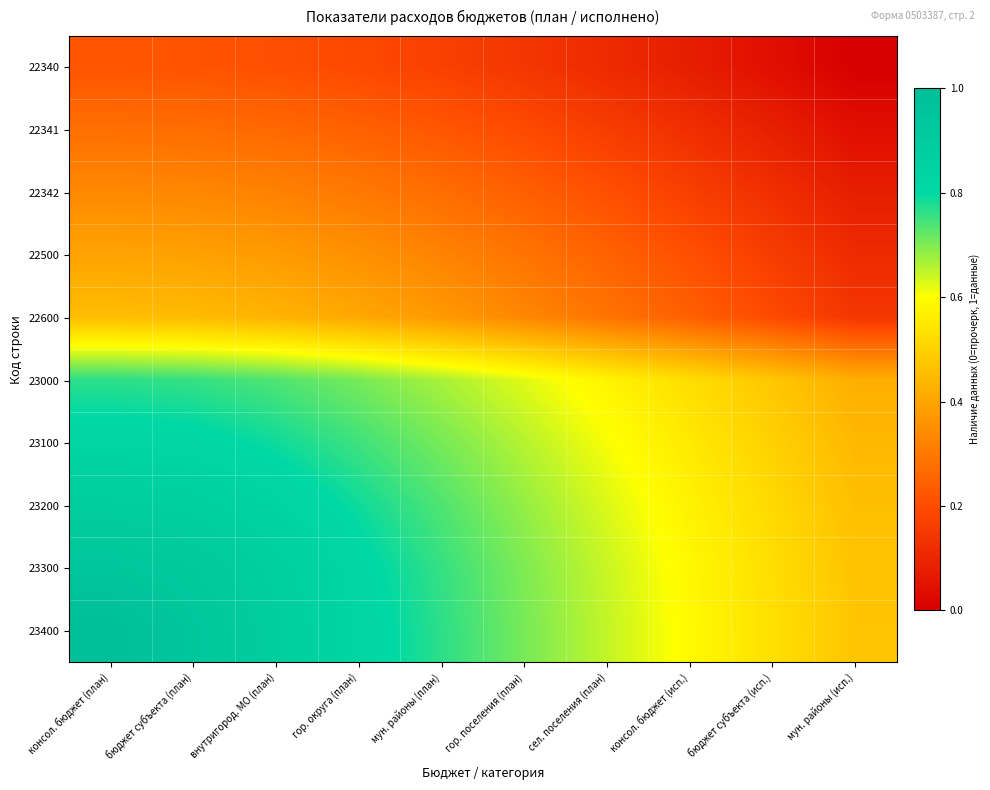

Reading right to left, transcribe all the data shown in this chart.

22340: мун. районы (исп.)=0.0	бюджет субъекта (исп.)=0.0	консол. бюджет (исп.)=0.1	сел. поселения (план)=0.1	гор. поселения (план)=0.1	мун. районы (план)=0.2	гор. округа (план)=0.2	внутригород. МО (план)=0.2	бюджет субъекта (план)=0.2	консол. бюджет (план)=0.2
22341: мун. районы (исп.)=0.0	бюджет субъекта (исп.)=0.1	консол. бюджет (исп.)=0.1	сел. поселения (план)=0.2	гор. поселения (план)=0.2	мун. районы (план)=0.2	гор. округа (план)=0.2	внутригород. МО (план)=0.3	бюджет субъекта (план)=0.3	консол. бюджет (план)=0.3
22342: мун. районы (исп.)=0.1	бюджет субъекта (исп.)=0.1	консол. бюджет (исп.)=0.2	сел. поселения (план)=0.2	гор. поселения (план)=0.2	мун. районы (план)=0.3	гор. округа (план)=0.3	внутригород. МО (план)=0.3	бюджет субъекта (план)=0.3	консол. бюджет (план)=0.3
22500: мун. районы (исп.)=0.1	бюджет субъекта (исп.)=0.2	консол. бюджет (исп.)=0.2	сел. поселения (план)=0.2	гор. поселения (план)=0.3	мун. районы (план)=0.3	гор. округа (план)=0.4	внутригород. МО (план)=0.4	бюджет субъекта (план)=0.4	консол. бюджет (план)=0.4
22600: мун. районы (исп.)=0.1	бюджет субъекта (исп.)=0.2	консол. бюджет (исп.)=0.2	сел. поселения (план)=0.3	гор. поселения (план)=0.3	мун. районы (план)=0.4	гор. округа (план)=0.4	внутригород. МО (план)=0.4	бюджет субъекта (план)=0.4	консол. бюджет (план)=0.5
23000: мун. районы (исп.)=0.4	бюджет субъекта (исп.)=0.5	консол. бюджет (исп.)=0.5	сел. поселения (план)=0.6	гор. поселения (план)=0.6	мун. районы (план)=0.7	гор. округа (план)=0.7	внутригород. МО (план)=0.7	бюджет субъекта (план)=0.8	консол. бюджет (план)=0.8
23100: мун. районы (исп.)=0.4	бюджет субъекта (исп.)=0.5	консол. бюджет (исп.)=0.6	сел. поселения (план)=0.6	гор. поселения (план)=0.7	мун. районы (план)=0.7	гор. округа (план)=0.8	внутригород. МО (план)=0.8	бюджет субъекта (план)=0.8	консол. бюджет (план)=0.8
23200: мун. районы (исп.)=0.5	бюджет субъекта (исп.)=0.5	консол. бюджет (исп.)=0.6	сел. поселения (план)=0.6	гор. поселения (план)=0.7	мун. районы (план)=0.7	гор. округа (план)=0.8	внутригород. МО (план)=0.8	бюджет субъекта (план)=0.9	консол. бюджет (план)=0.9
23300: мун. районы (исп.)=0.5	бюджет субъекта (исп.)=0.5	консол. бюджет (исп.)=0.6	сел. поселения (план)=0.6	гор. поселения (план)=0.7	мун. районы (план)=0.8	гор. округа (план)=0.8	внутригород. МО (план)=0.9	бюджет субъекта (план)=0.9	консол. бюджет (план)=0.9
23400: мун. районы (исп.)=0.5	бюджет субъекта (исп.)=0.5	консол. бюджет (исп.)=0.6	сел. поселения (план)=0.6	гор. поселения (план)=0.7	мун. районы (план)=0.8	гор. округа (план)=0.8	внутригород. МО (план)=0.9	бюджет субъекта (план)=0.9	консол. бюджет (план)=1.0